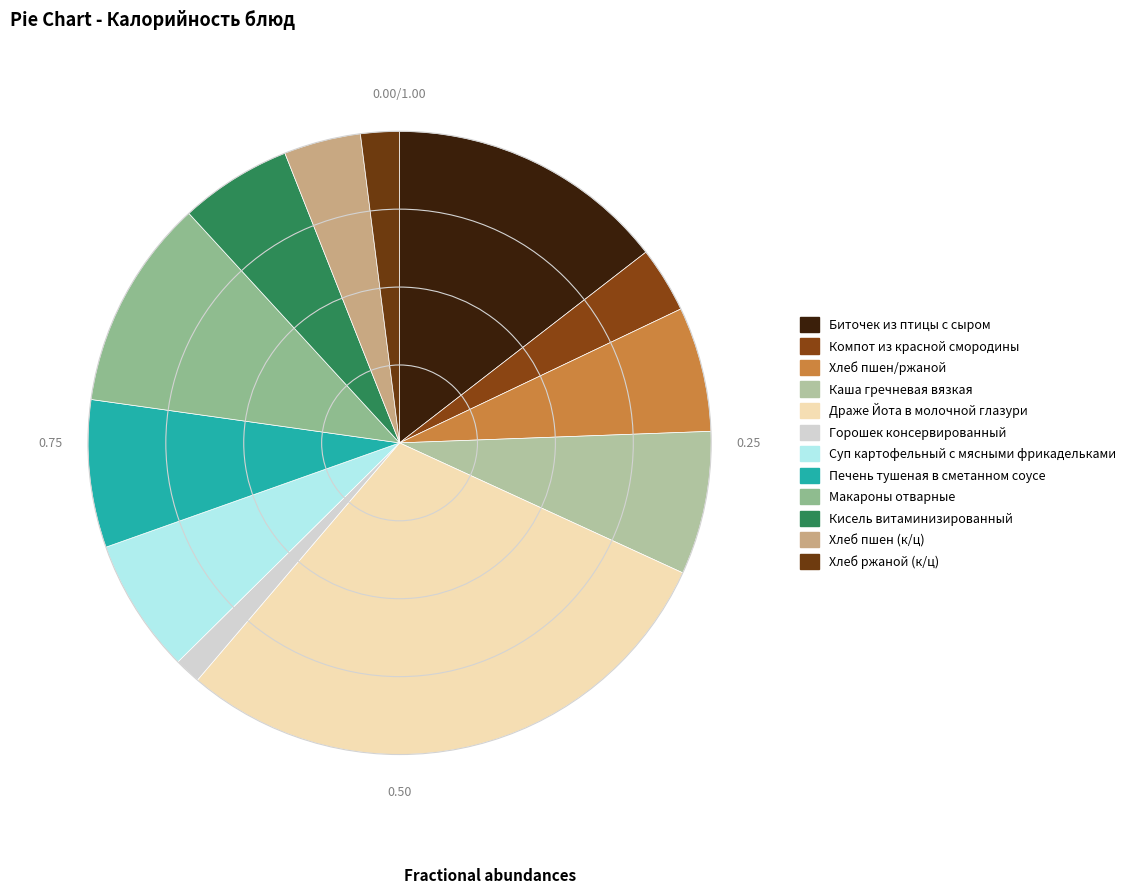

Which category has the smallest portion of the pie?

Горошек консервированный